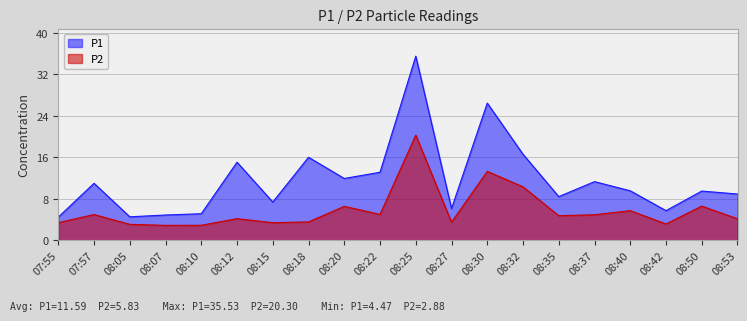

At which category does the chart reach its peak across all series?

08:25